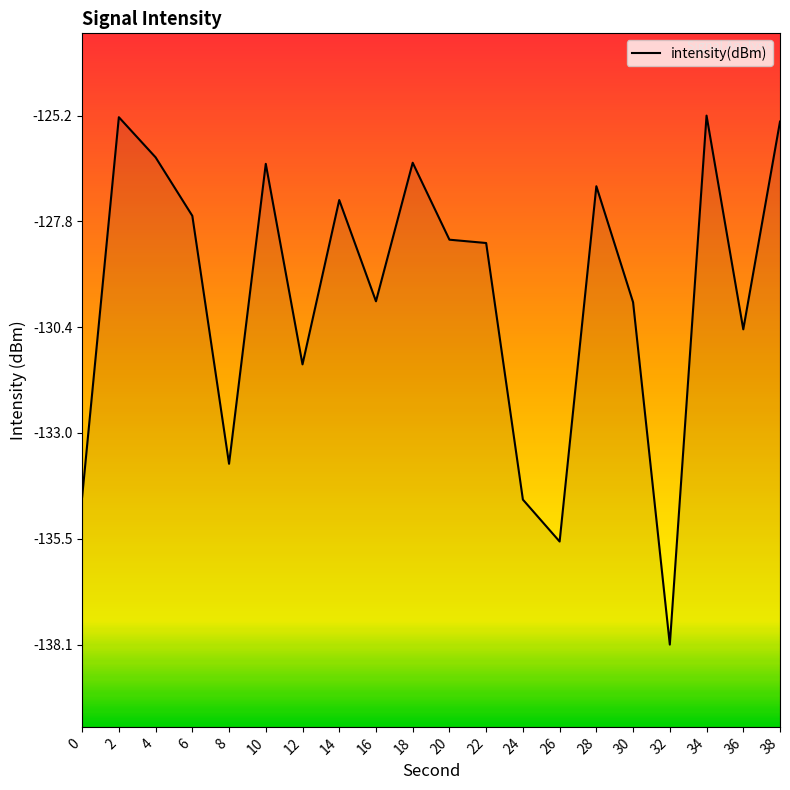

How many lines are shown in the chart?

1